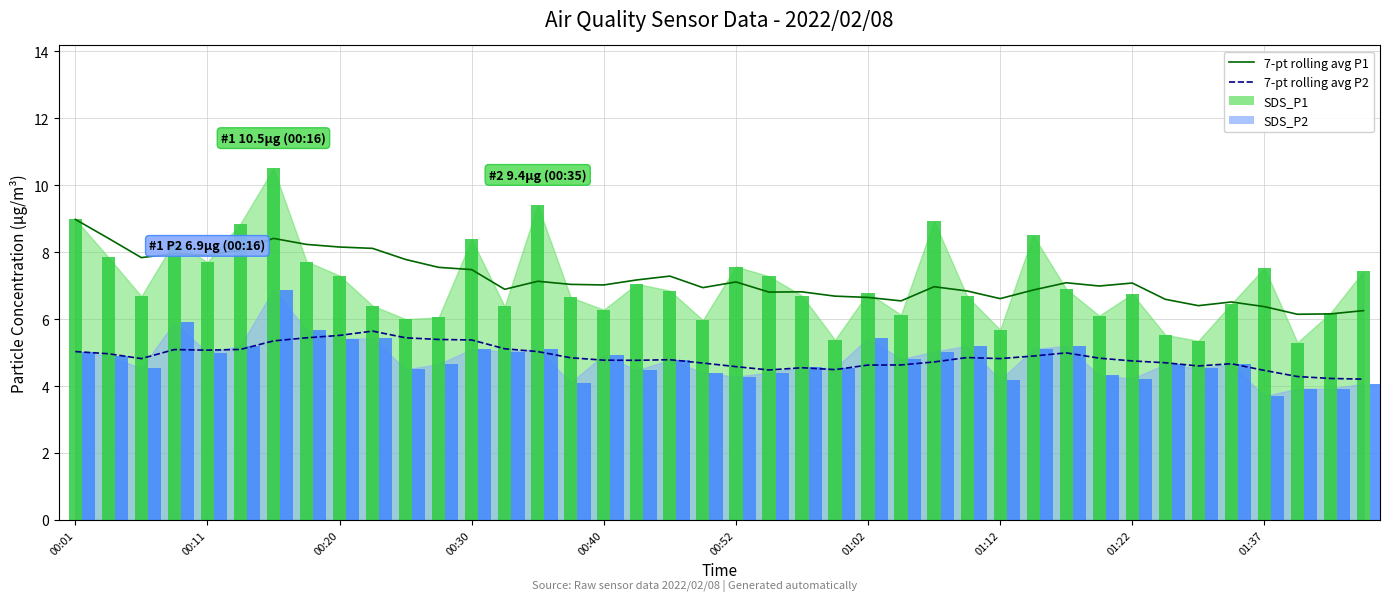

How many values in the 7-pt rolling avg SDS_P1 series exceed 7?

21